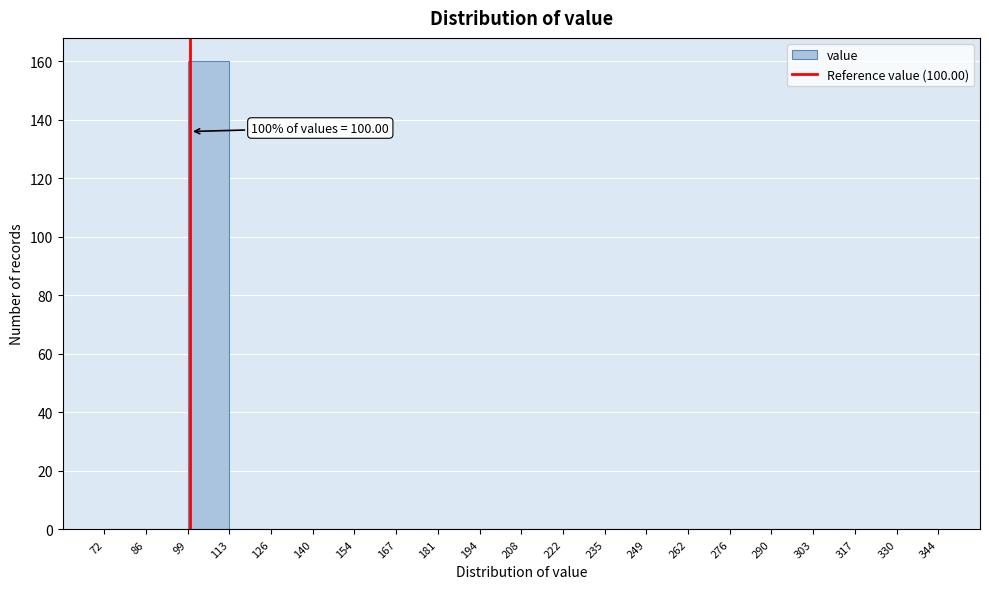

Over which range of the x-axis is the bar tallest?

99 to 113